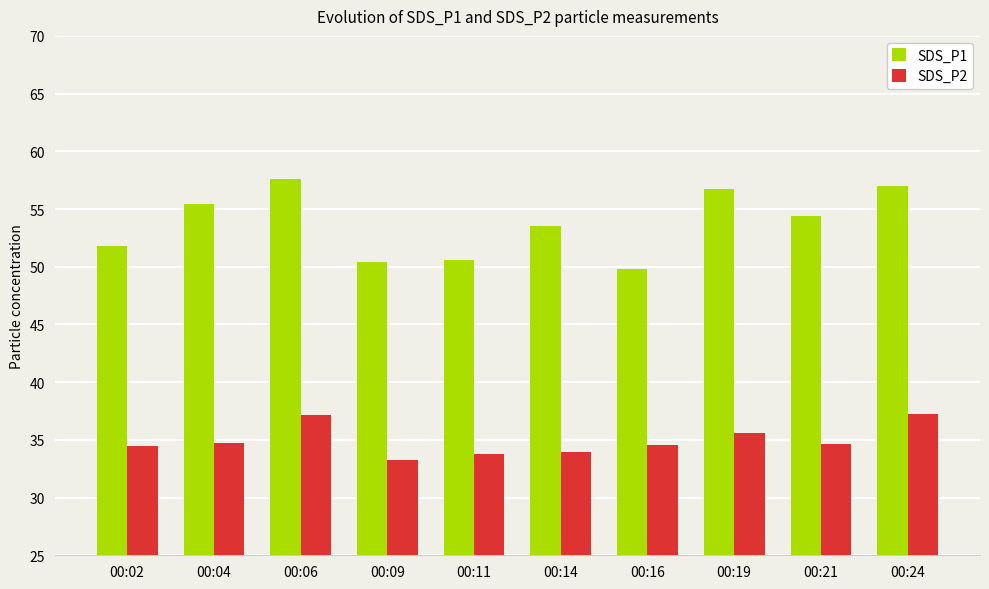

What is the value of the SDS_P1 bar at the 4th from the left?

50.4